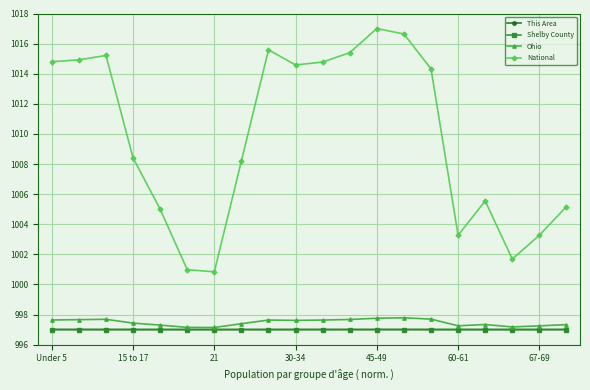

At how many categories does at least one series exceed 999?

20